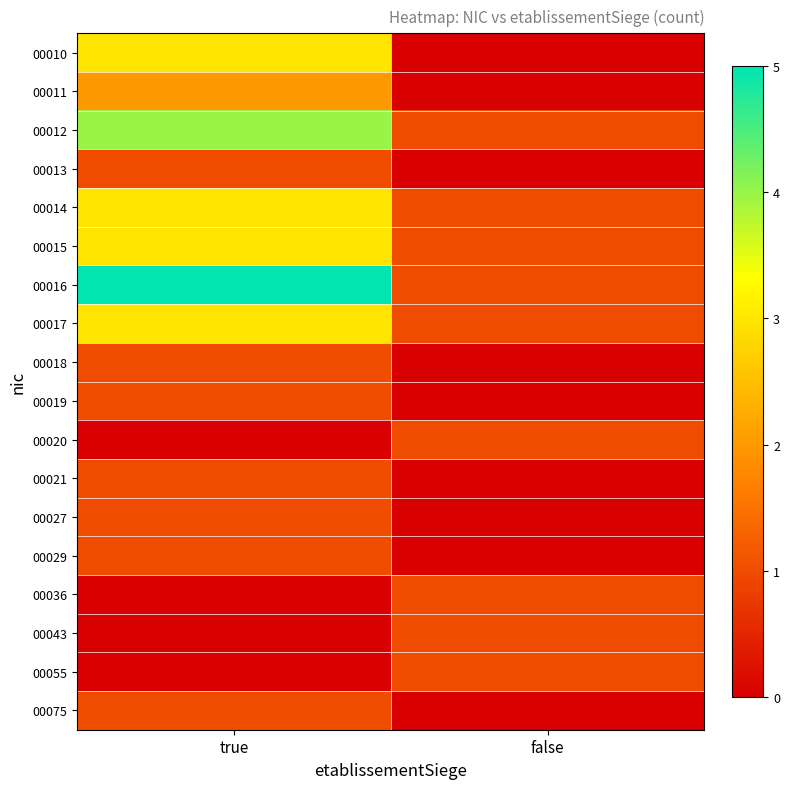

Reading right to left, what are all the values shown in this chart?

00010: false=0	true=3
00011: false=0	true=2
00012: false=1	true=4
00013: false=0	true=1
00014: false=1	true=3
00015: false=1	true=3
00016: false=1	true=5
00017: false=1	true=3
00018: false=0	true=1
00019: false=0	true=1
00020: false=1	true=0
00021: false=0	true=1
00027: false=0	true=1
00029: false=0	true=1
00036: false=1	true=0
00043: false=1	true=0
00055: false=1	true=0
00075: false=0	true=1